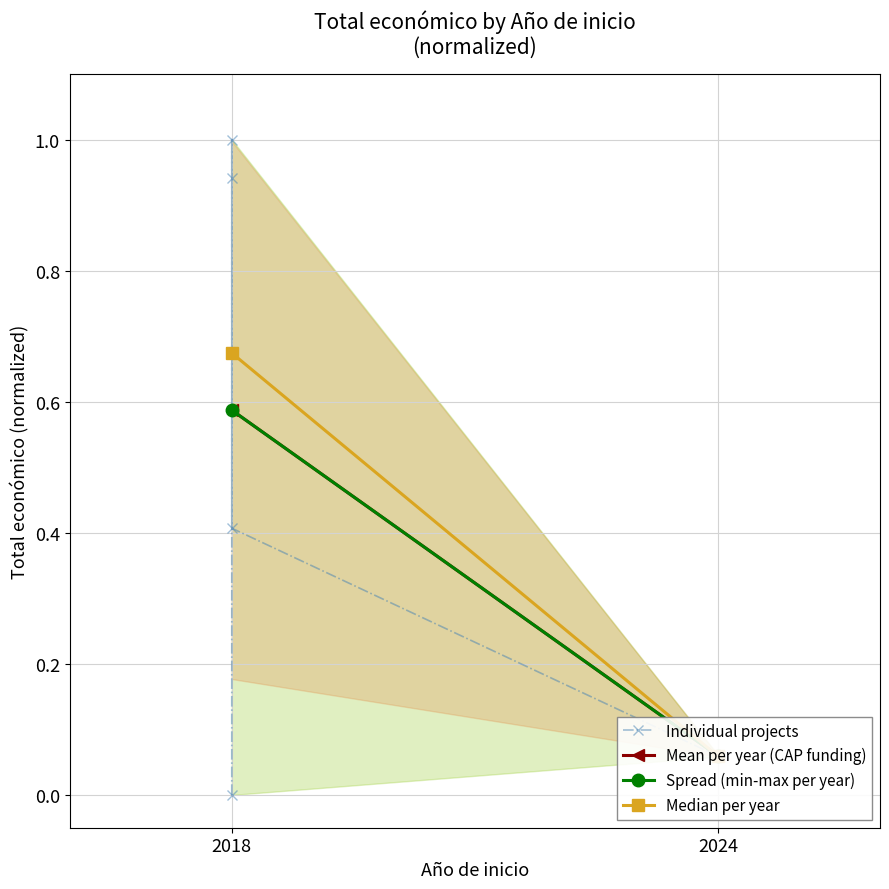

The value at 2024 is 0.1. True or false?

False